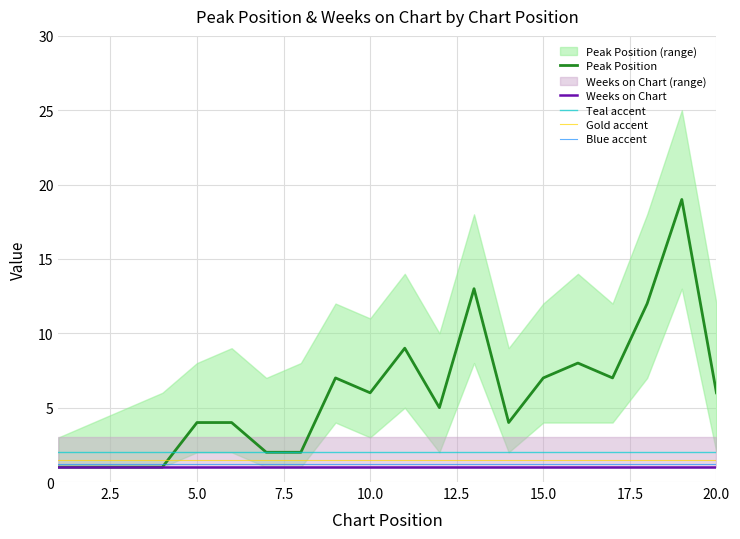

What is the minimum value for Weeks on Chart?

1.0